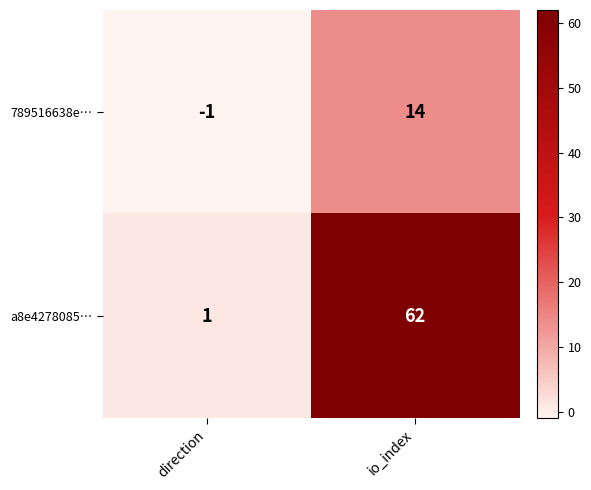

Which label corresponds to the smallest value in the chart?

direction